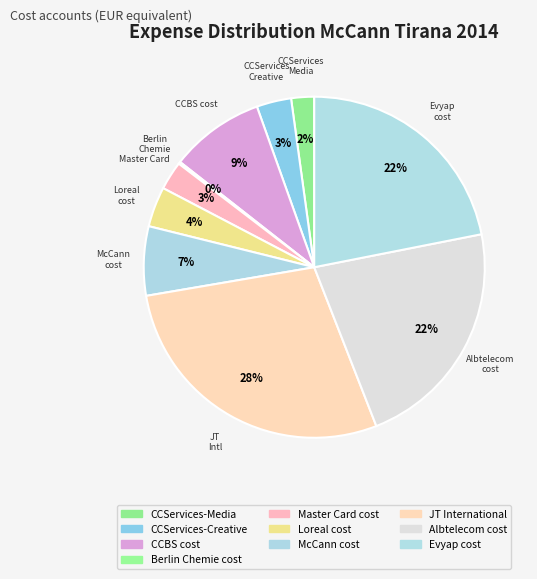

Does CCServices-Creative account for over 50% of the chart?

No